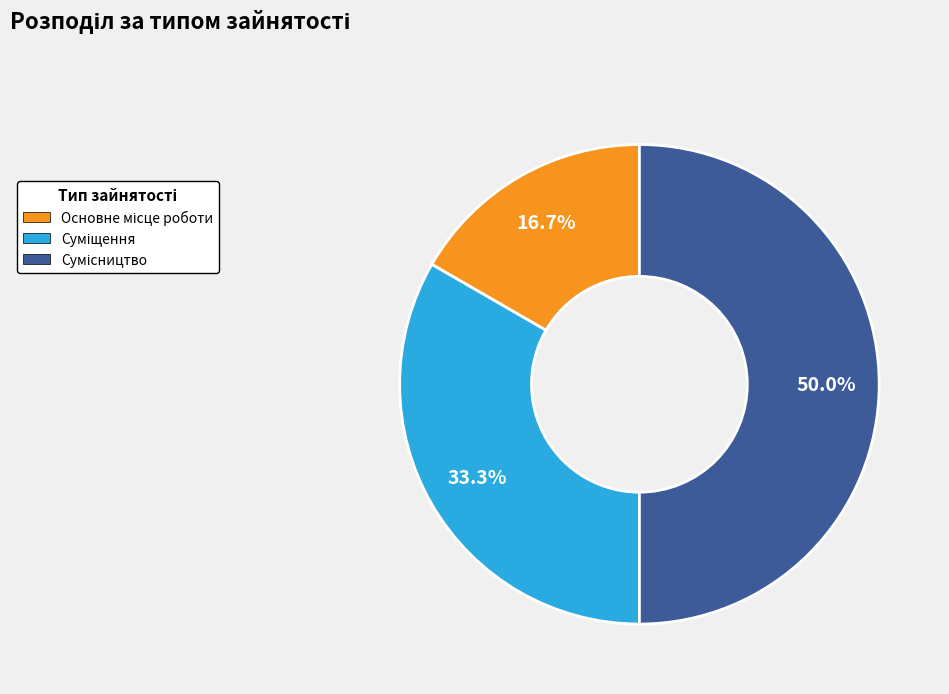

How many slices are in this pie chart?

3